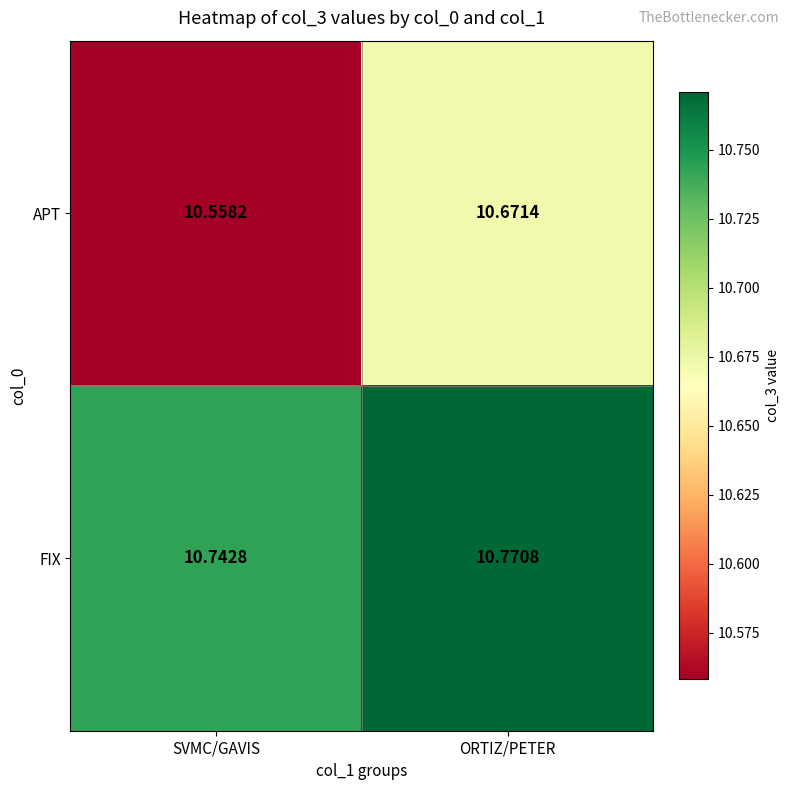

Is the value of APT at ORTIZ/PETER greater than the value of FIX at SVMC/GAVIS?

No